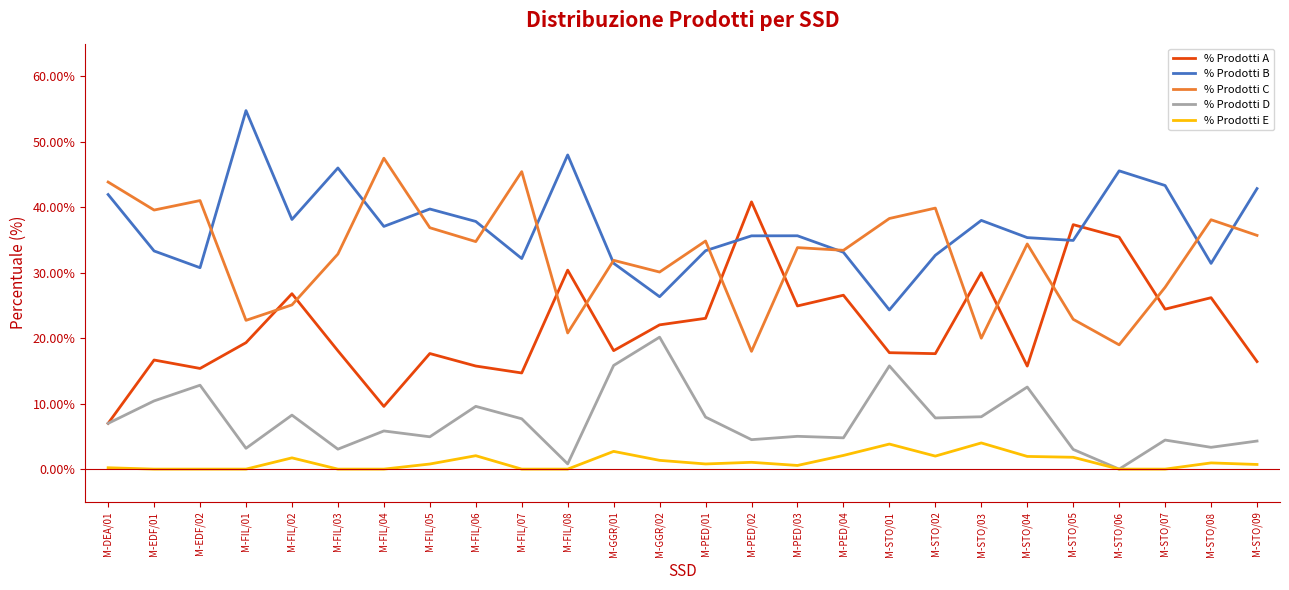

At which label is % Prodotti C closest to 32?

M-GGR/01